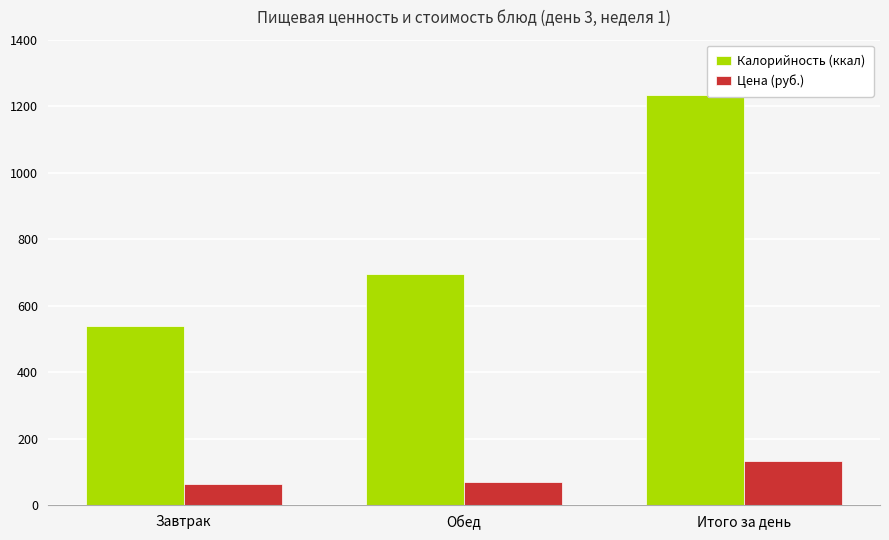

What is the spread (max minus min) of values at Обед?

623.2